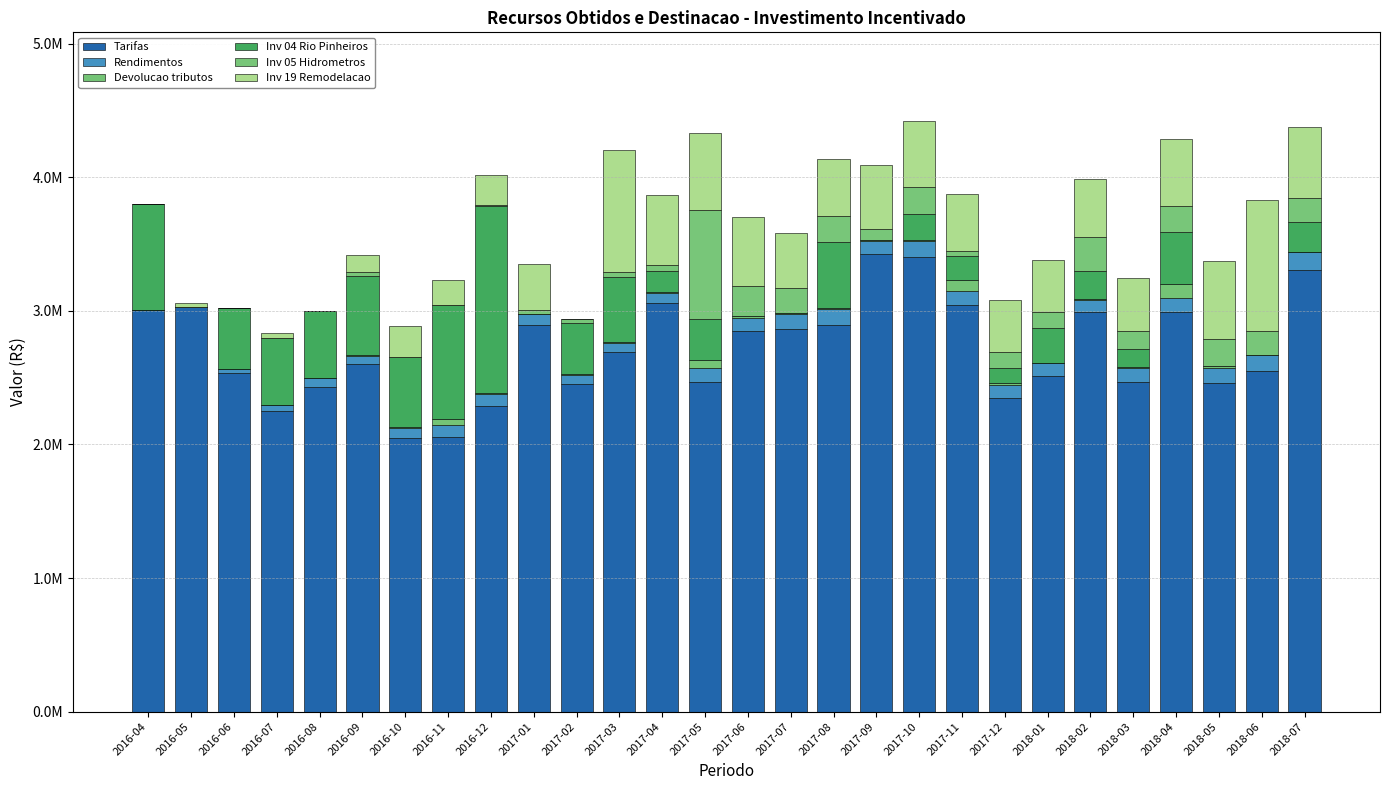

At which label does Inv 05 Hidrometros first exceed 81205?

2017-05